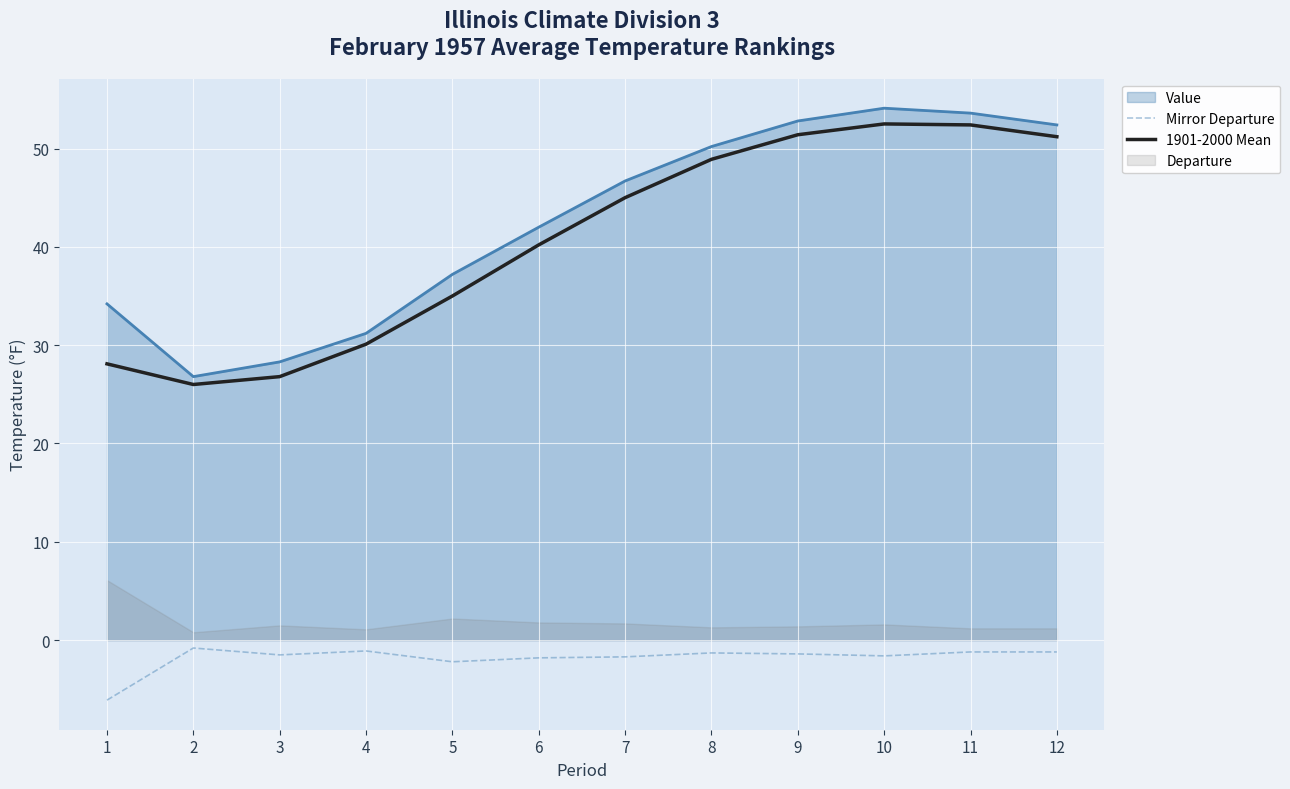

Where does the 1901-2000 Mean series first go above 45?

8